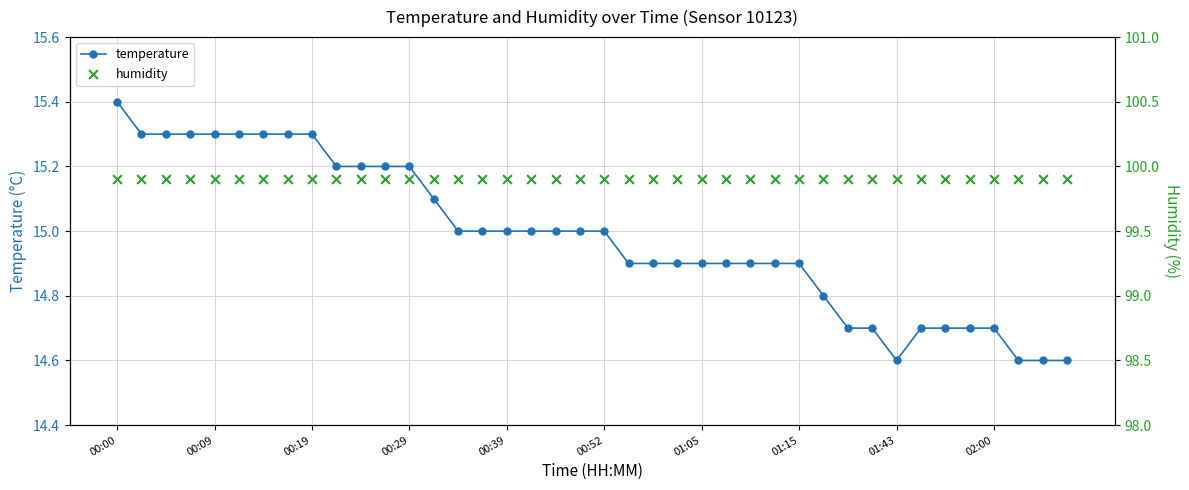

Which series has the largest total across all categories?

humidity